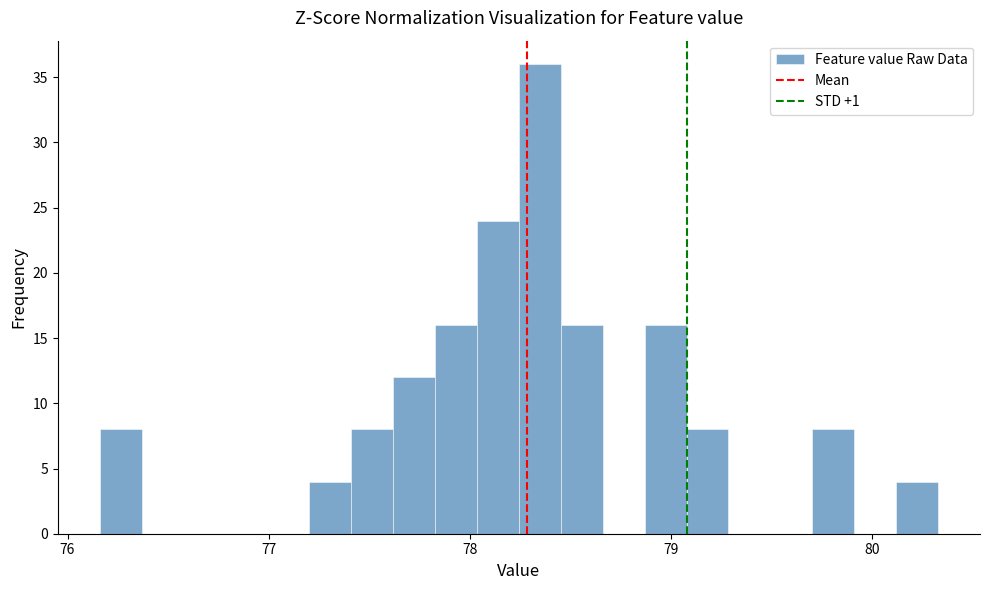

Around what value on the x-axis is the tallest bar? Give the approximate position of its centre, as read against the axis.

78.3